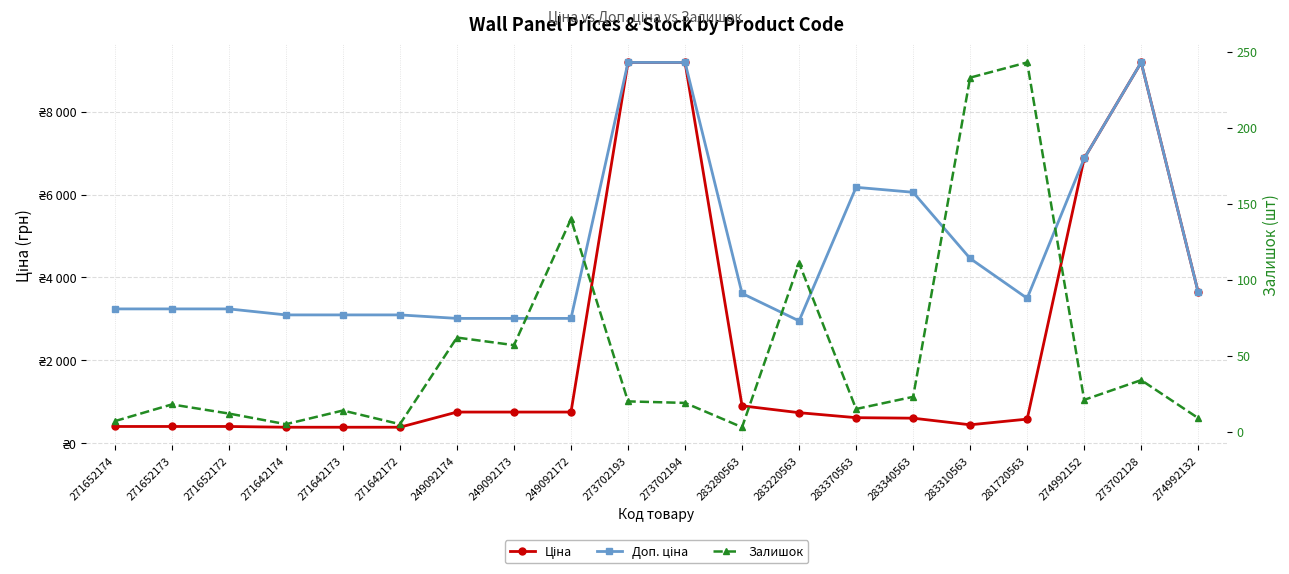

What are all the series names shown in the legend?

Ціна, Доп. ціна, Залишок